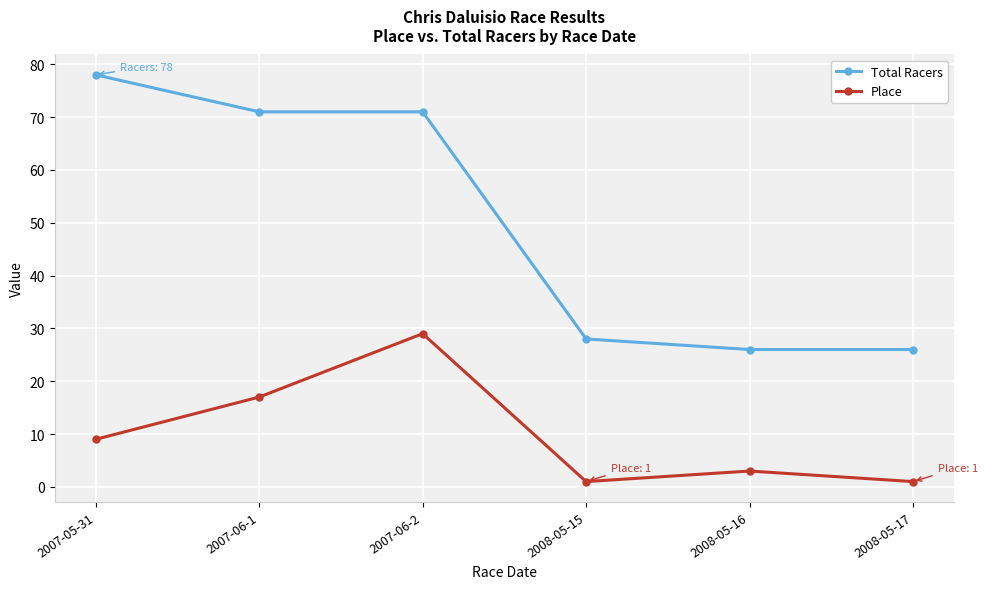

How many values in the Total Racers series are below 71?

3